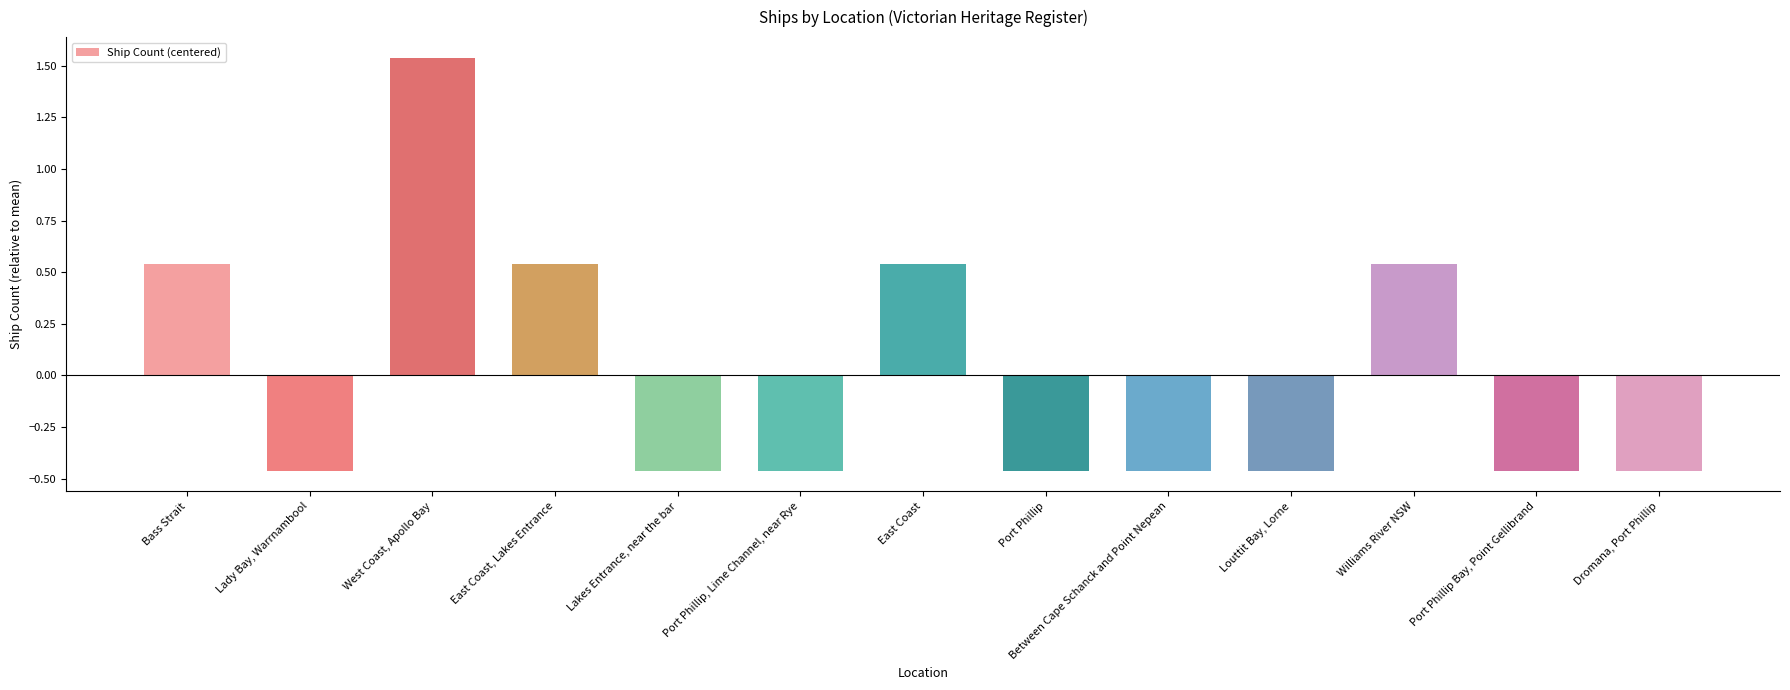

The chart shows a value of -0.6 at Louttit Bay, Lorne. True or false?

False